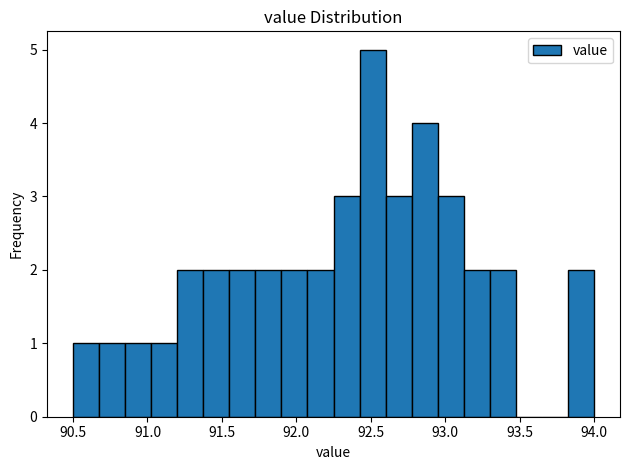

Read against the x-axis, roughly where is the centre of the tallest bar?

92.50